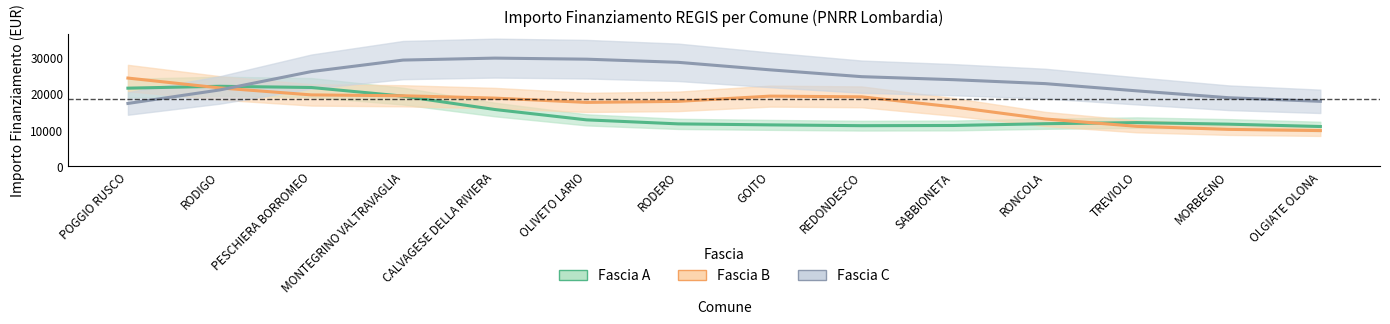

What is the sum of the Fascia B values at RODERO and GOITO?

37192.3